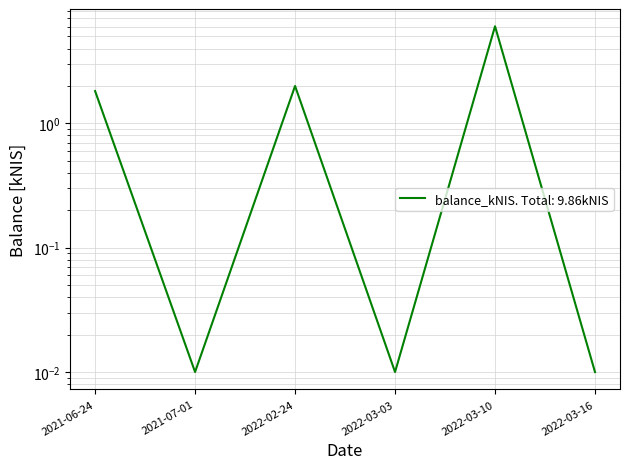

What position from the right is 2022-03-03?

3